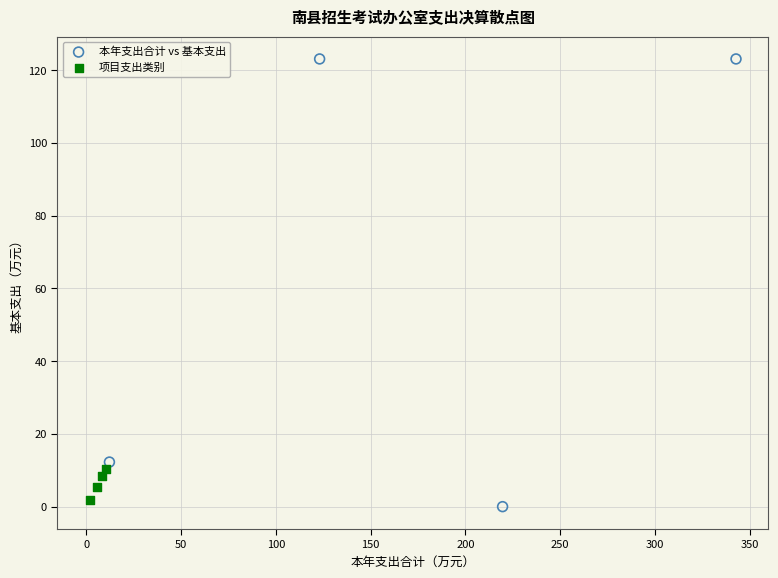

Which series reaches the maximum Y coordinate?

本年支出合计 vs 基本支出